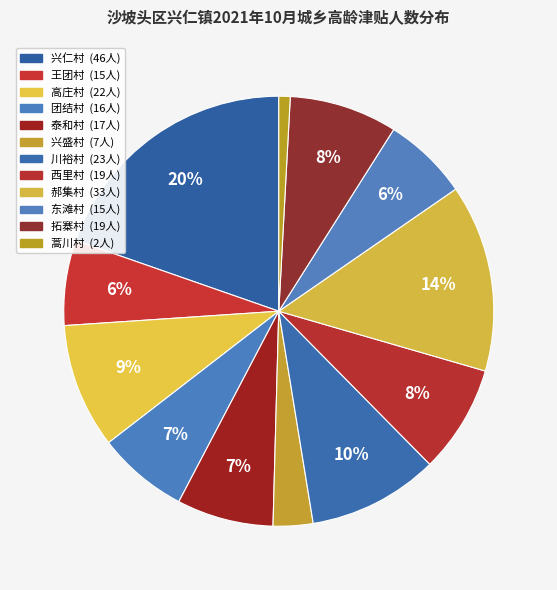

The 东滩村 slice represents 13% of the pie. True or false?

False